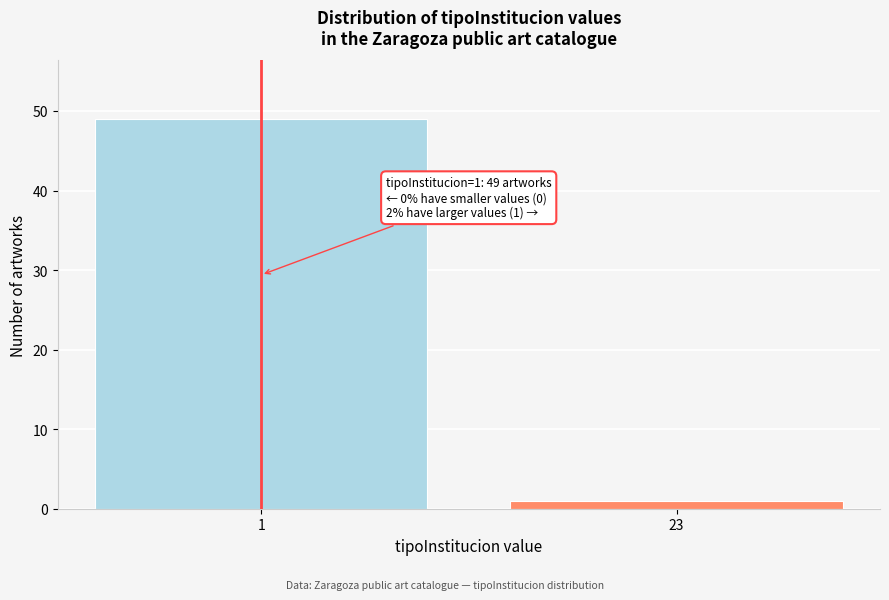

Reading left to right, extract all data points from this chart.

49	1